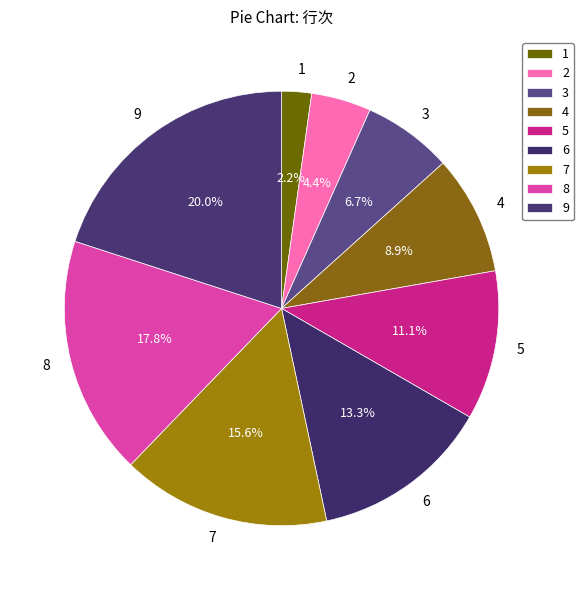

The 5 slice represents 11% of the pie. True or false?

True